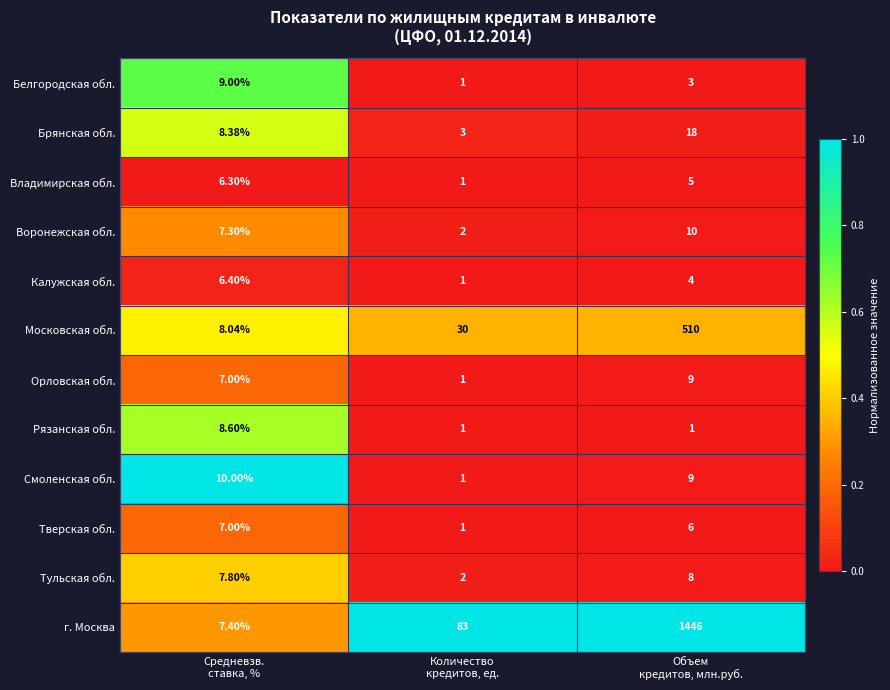

Which series has the largest total across all categories?

г. Москва